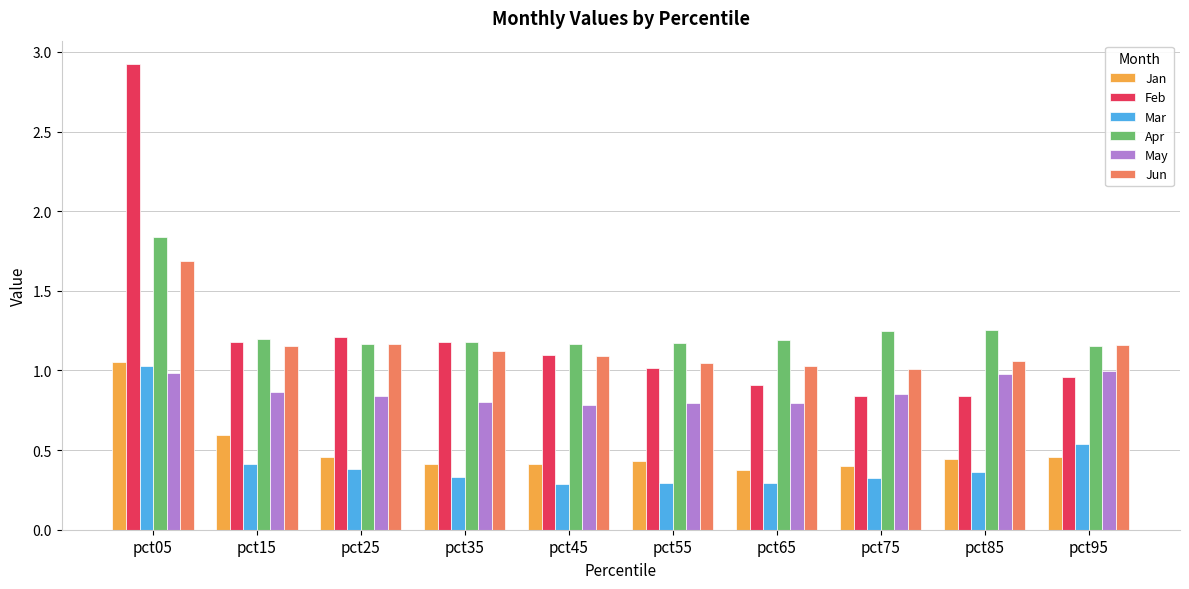

What is the difference between the highest and lowest values at pct05?

1.9